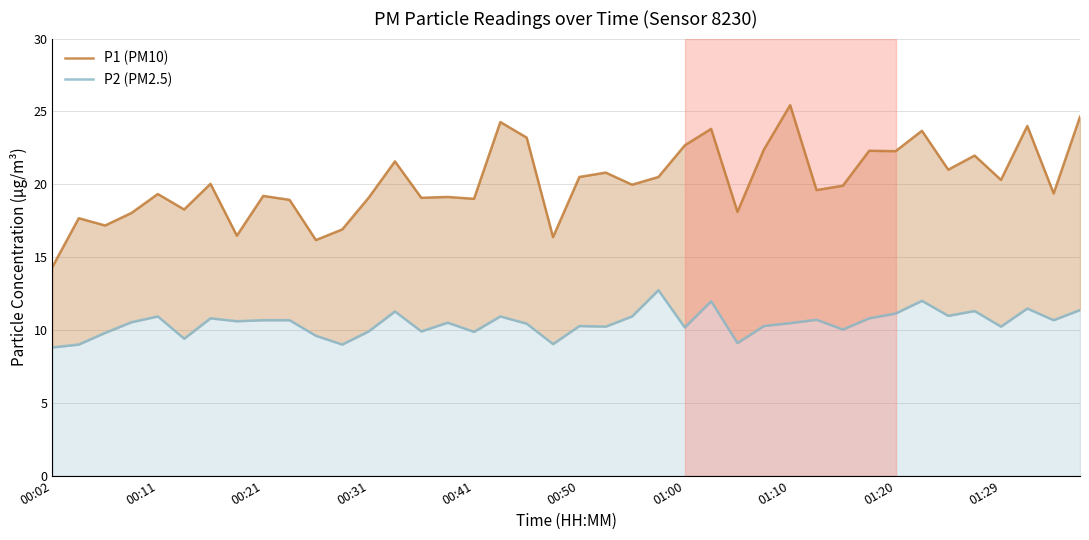

Which series has the largest total across all categories?

P1 (PM10)